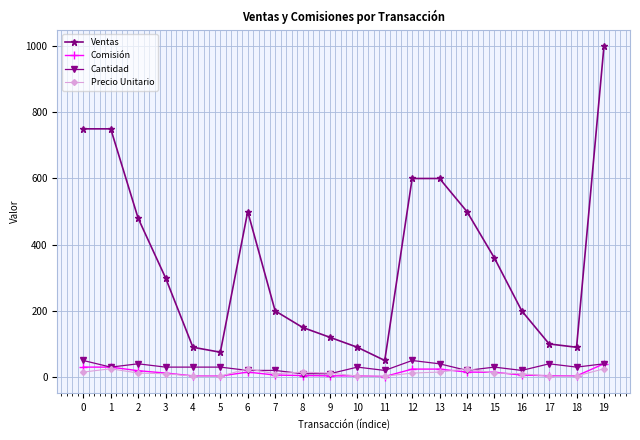

What is the highest value of the Cantidad series?

50.0